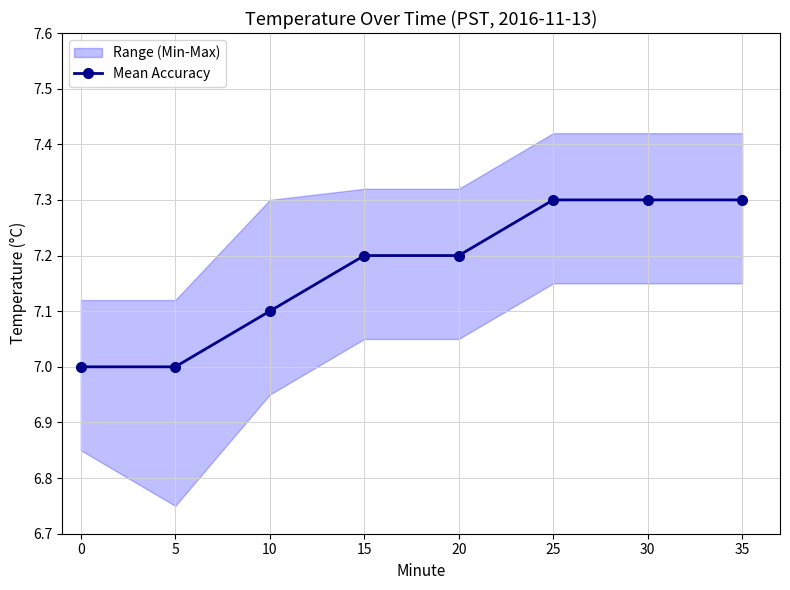

Approximately how many times larger is the value at 25 compared to 5?

1.0